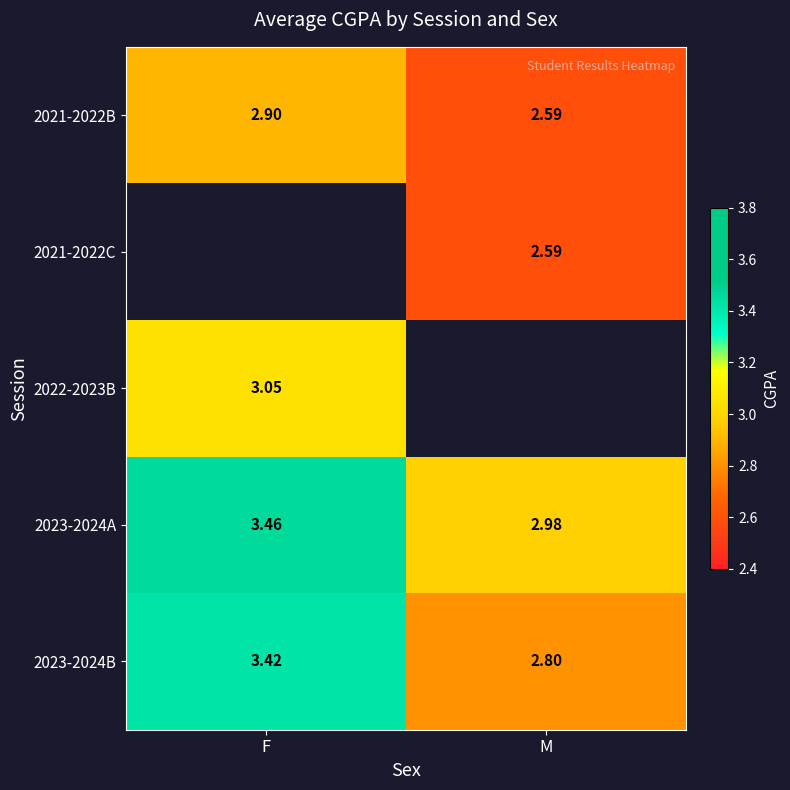

List the labels in order of 2023-2024A value, largest first.

F, M